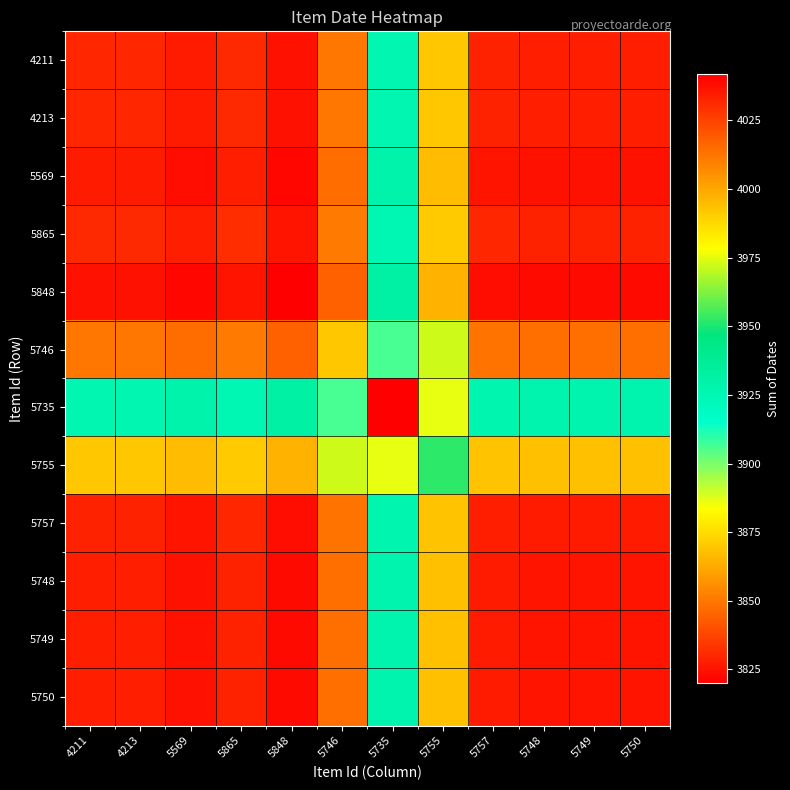

Which has a higher value, 4213 or 5757?

5757